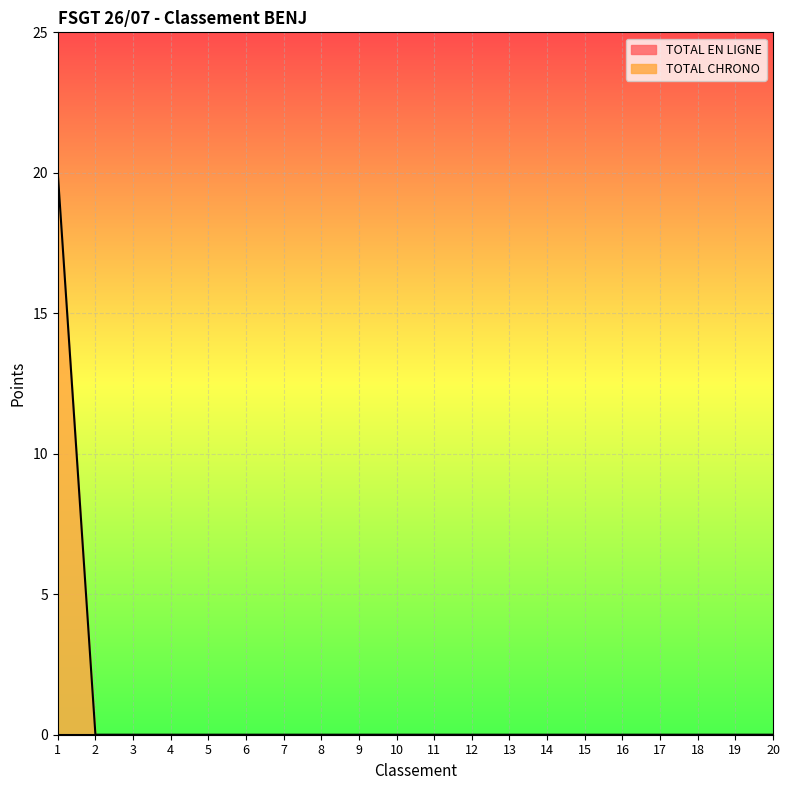

Where is the data nearest to the value 10?

1